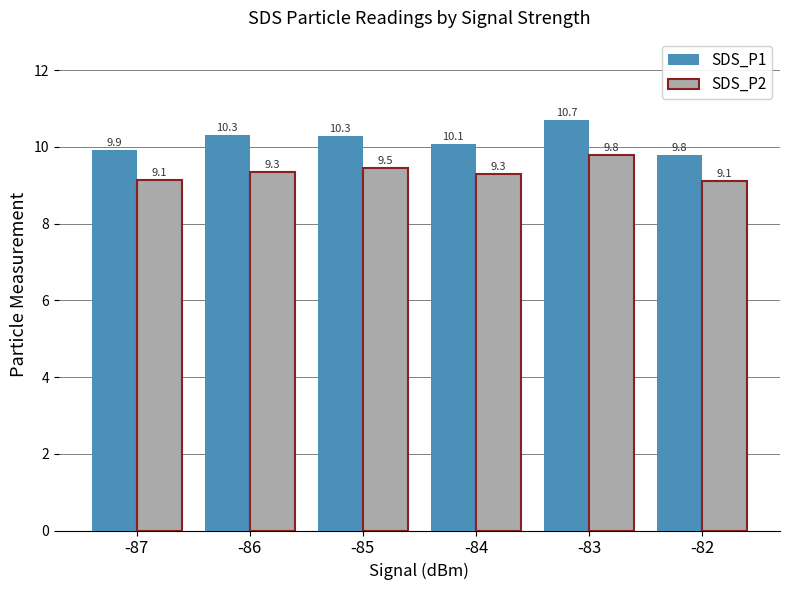

What is the difference between the SDS_P1 values at -84 and -85?

0.2